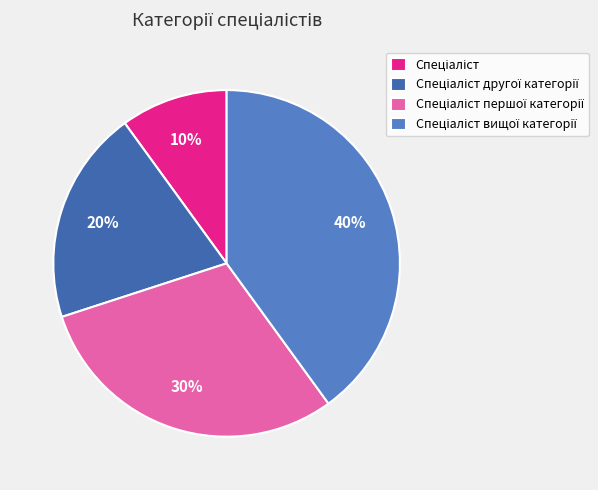

How many slices are in this pie chart?

4